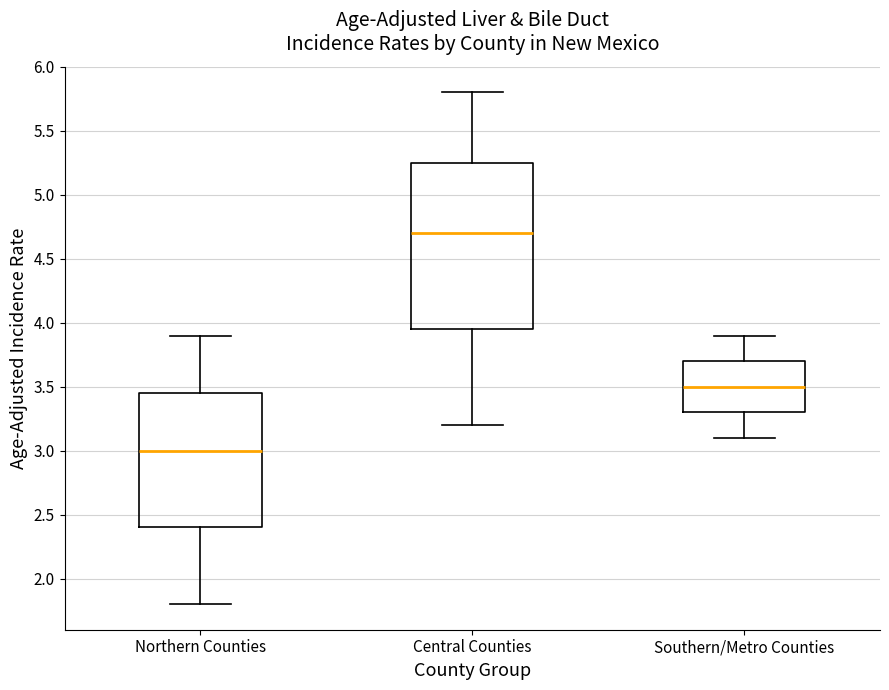

Which box is the tallest, from its lower edge to its upper edge?

Central Counties